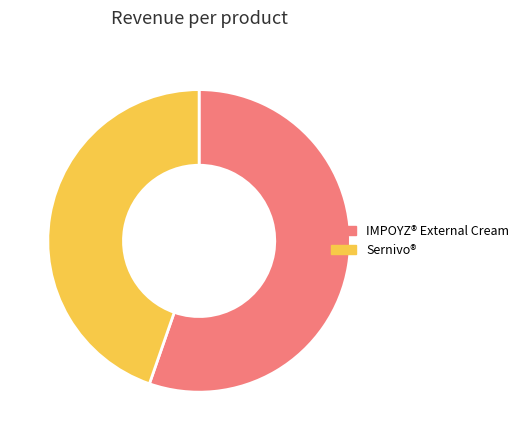

Between IMPOYZ® External Cream and Sernivo®, which is larger?

IMPOYZ® External Cream